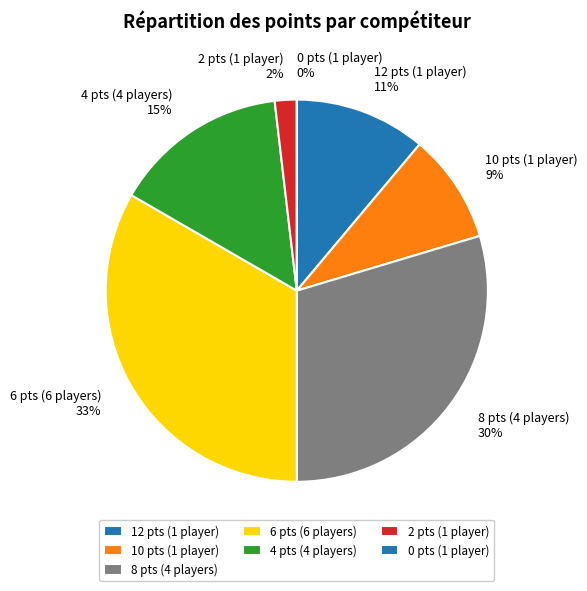

Is there any slice that represents more than half of the pie?

No